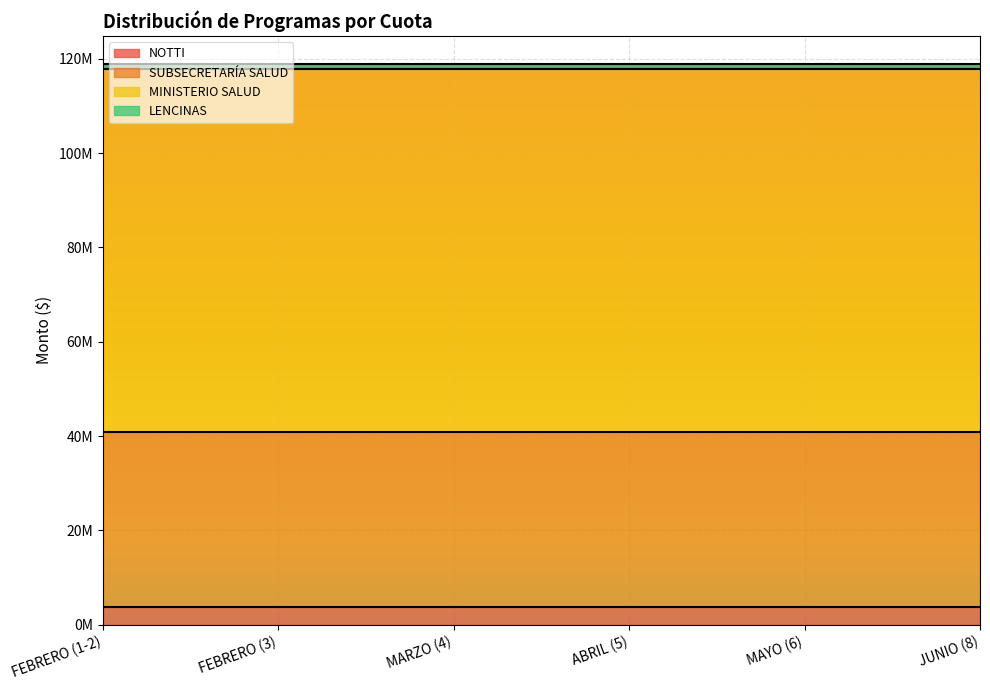

Which series has the largest range (max minus min)?

NOTTI